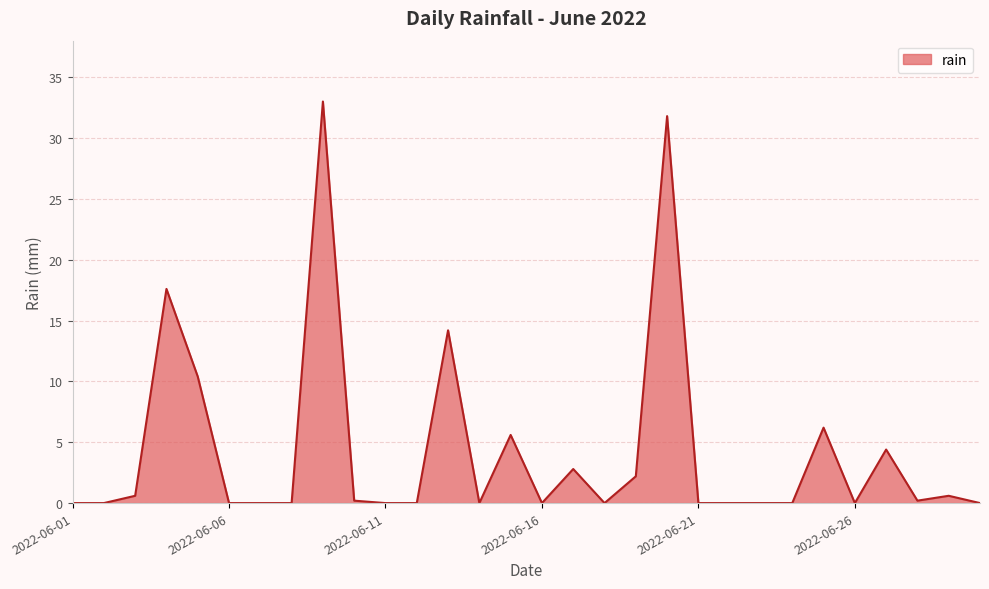

What is the greatest value displayed?

33.0